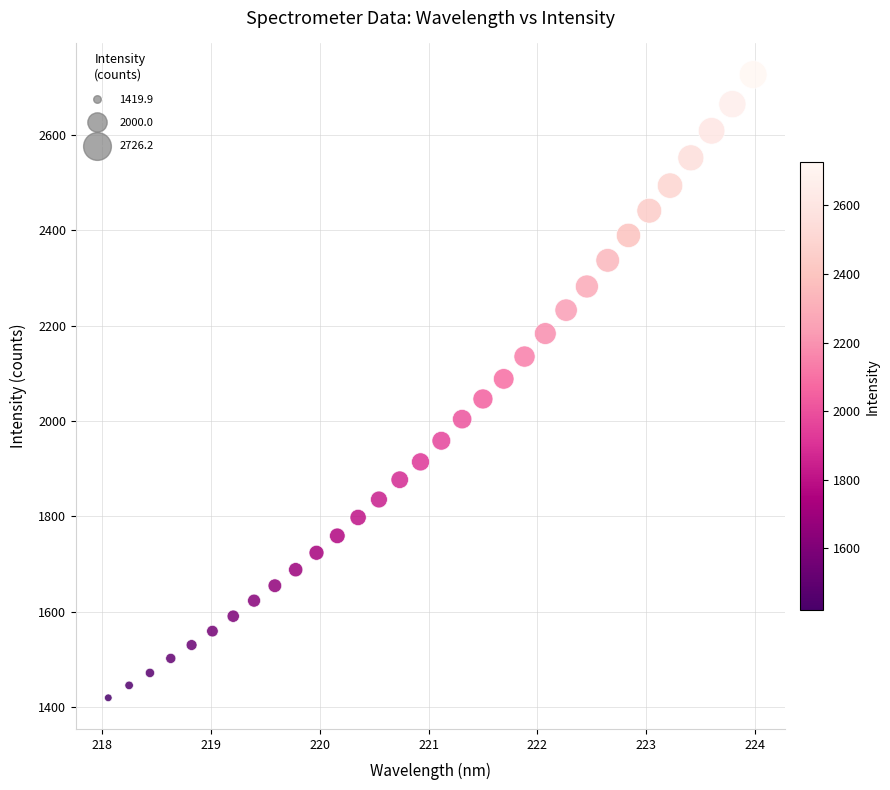

What is the range of X values (max minus min)?

5.9